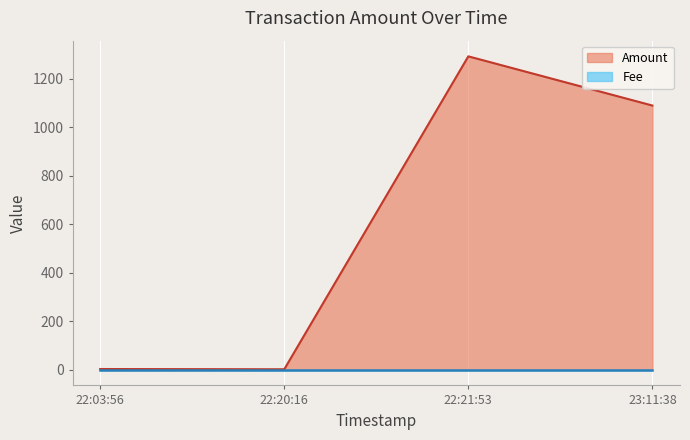

What is the sum of all values?

2388.0